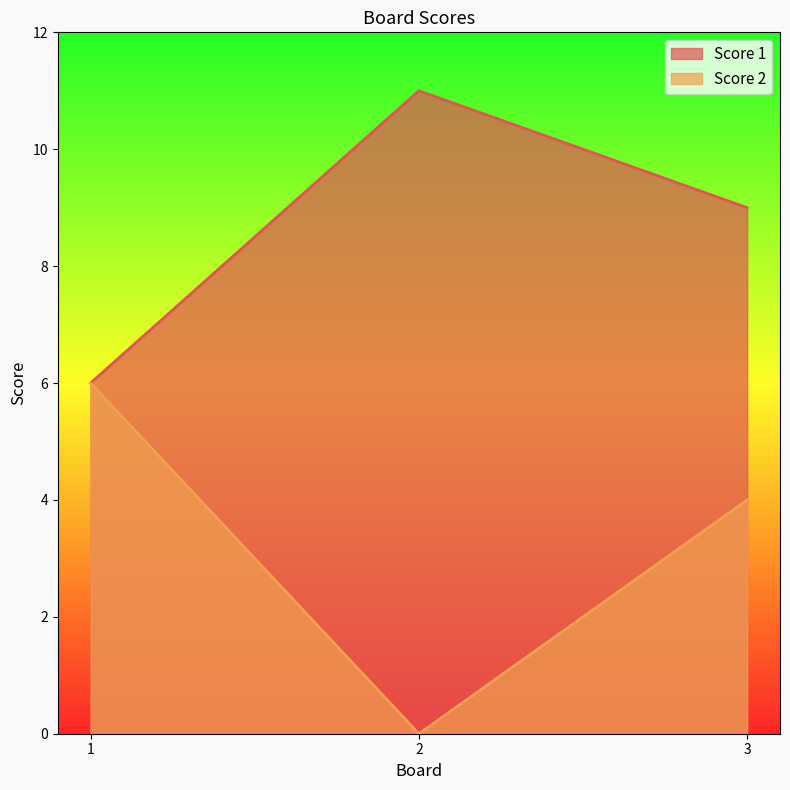

Does the chart have visible grid lines?

No